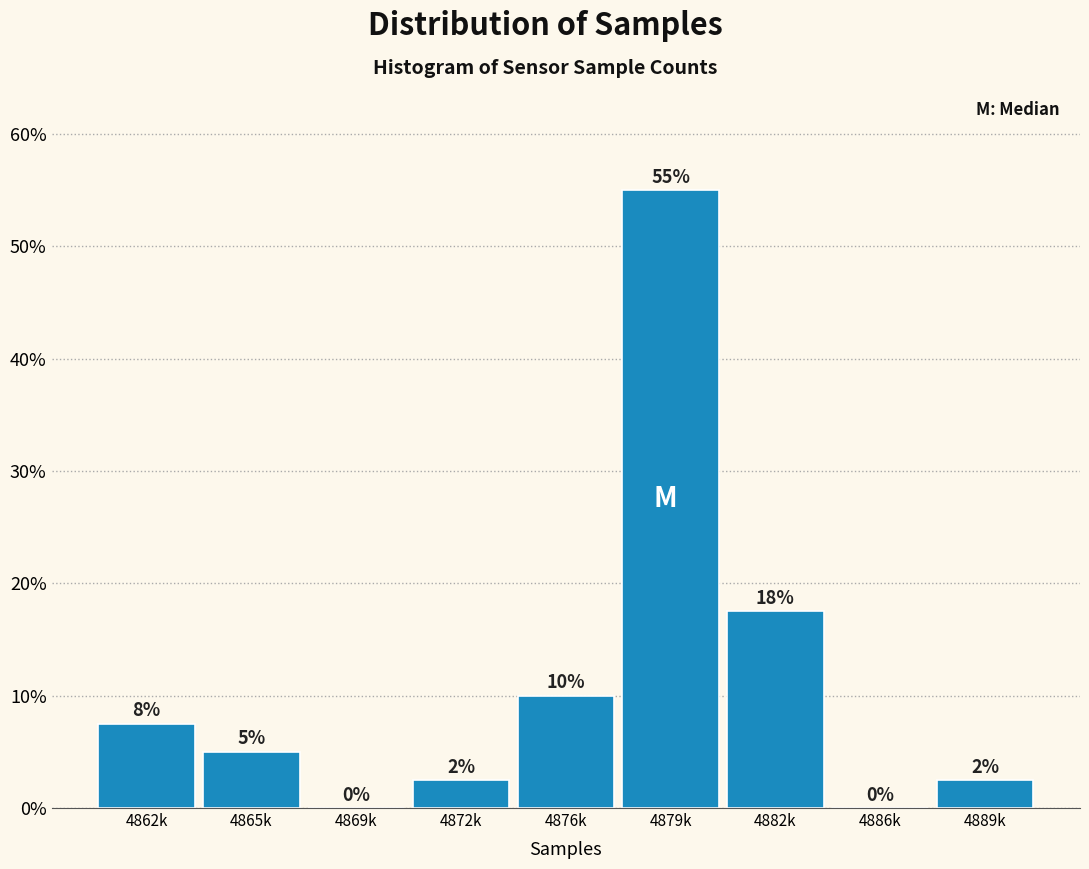

What value does the data have at 4879k?

55.0